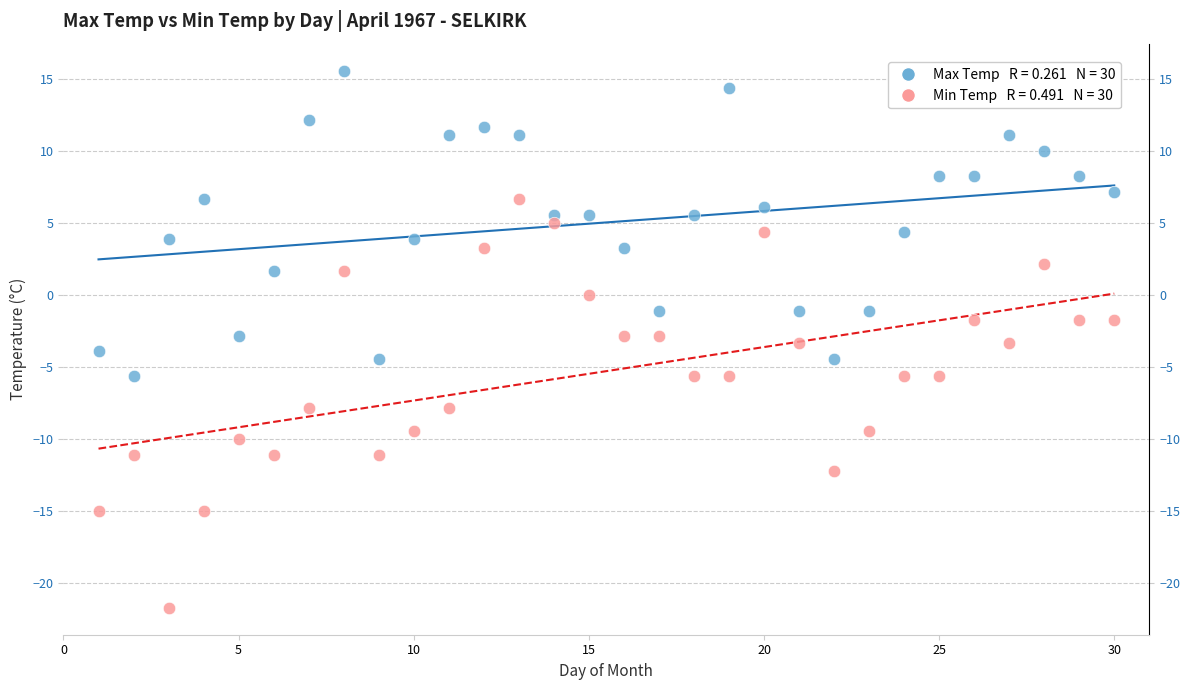

Across all data points, what is the range of Y values (max minus min)?

37.3